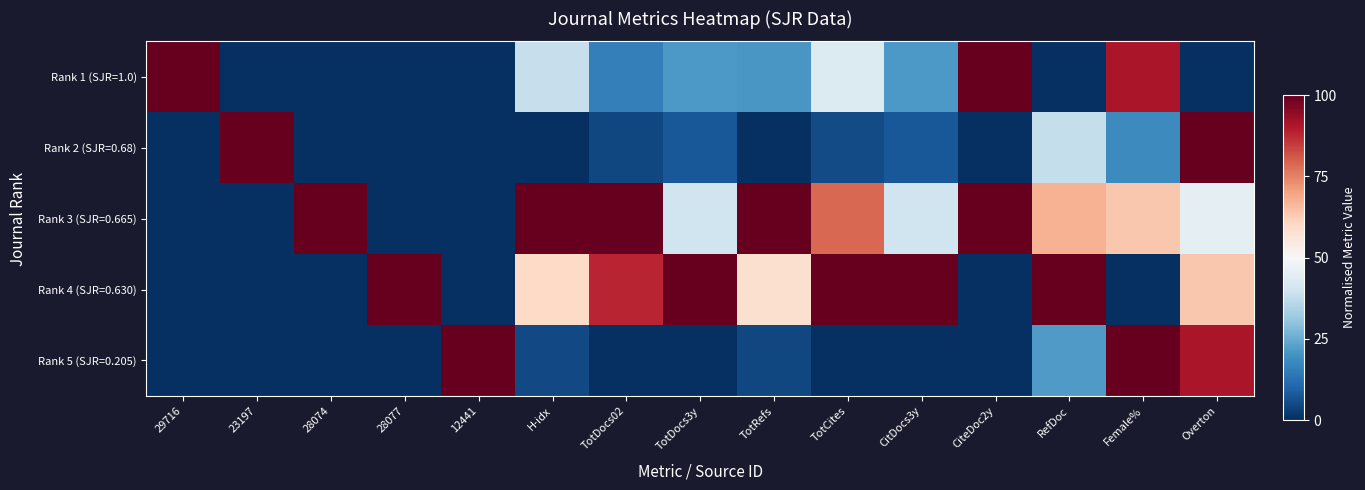

What is the total value across all series at CiteDoc2y?

2.0